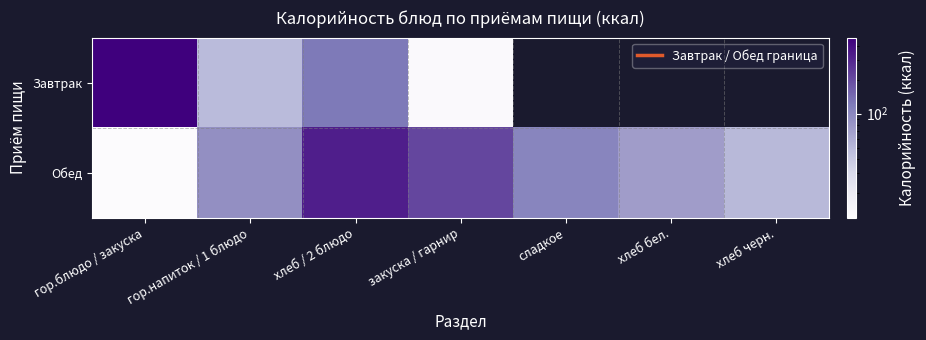

The Обед series shows 8.0 at гор.блюдо / закуска. True or false?

False